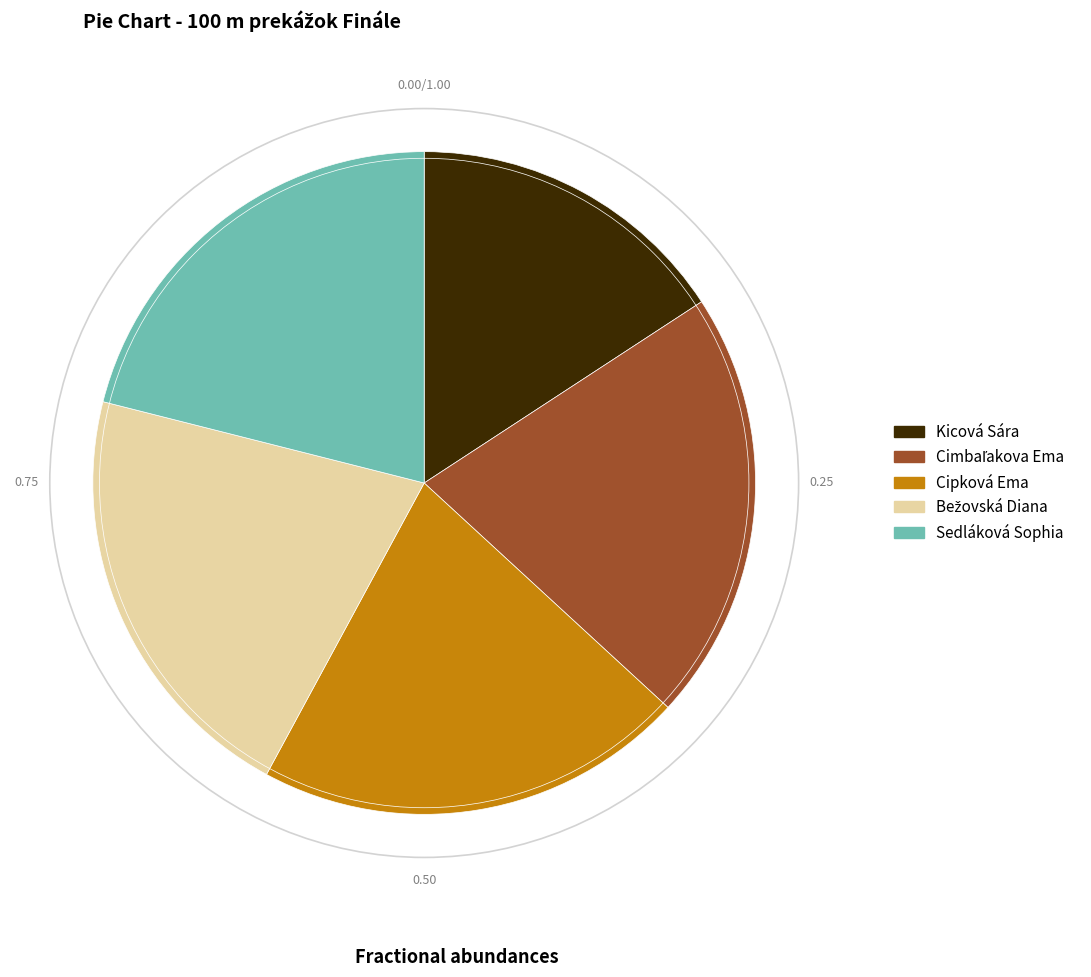

Do Cipková Ema and Kicová Sára together represent more than half of the pie?

No